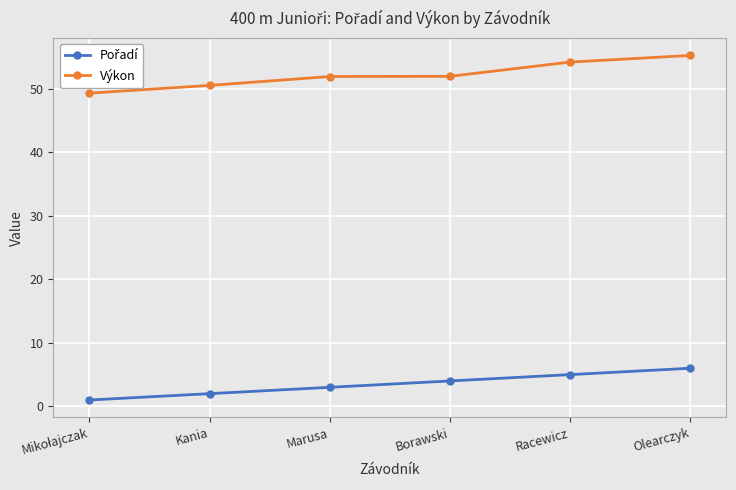

What is the label of the 1st point from the right?

Olearczyk